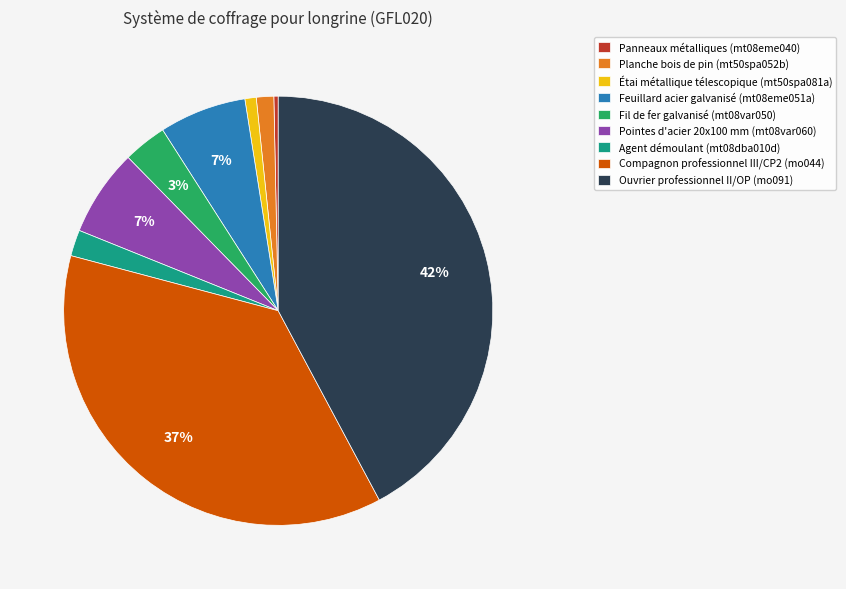

How many segments does this pie chart have?

9